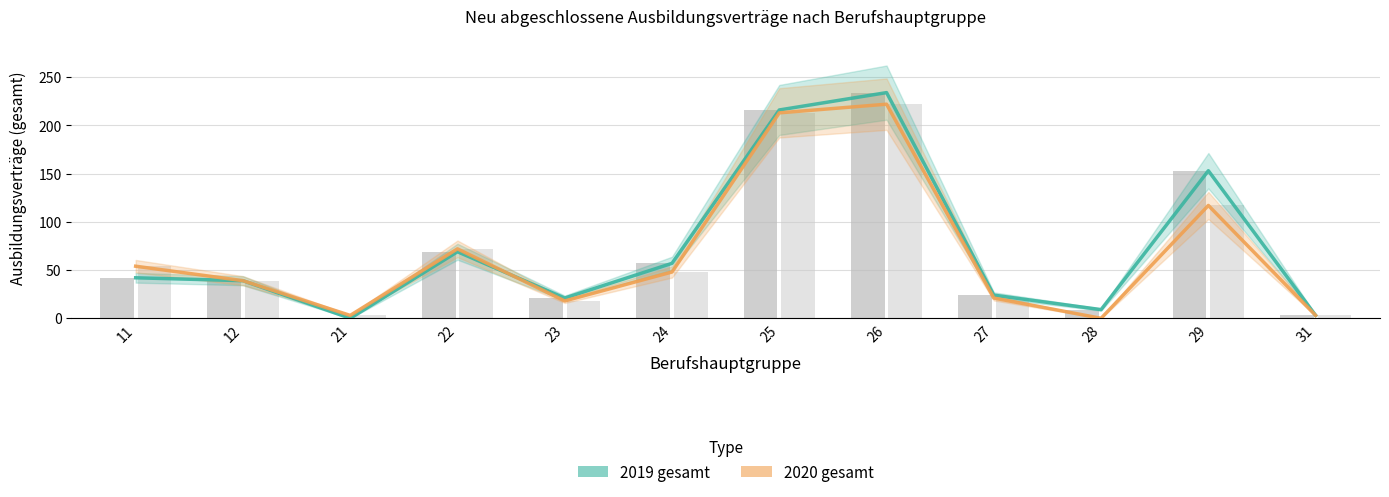

What is the sum of the 2019 gesamt values at 23 and 12?

60